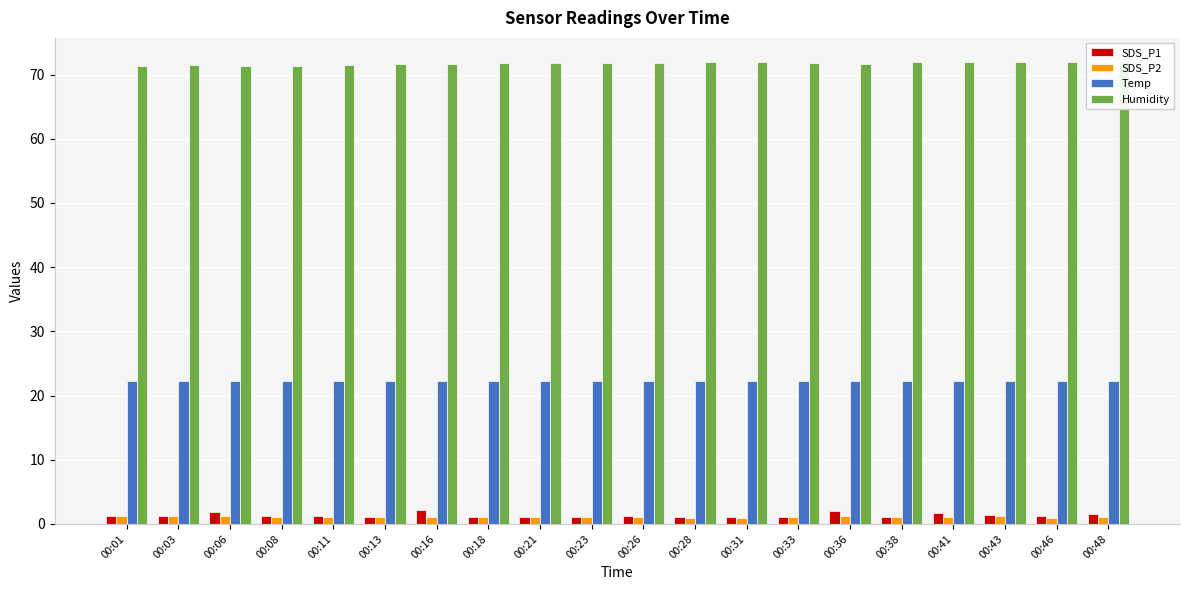

What is the value of the SDS_P2 bar at the 8th from the left?

1.1